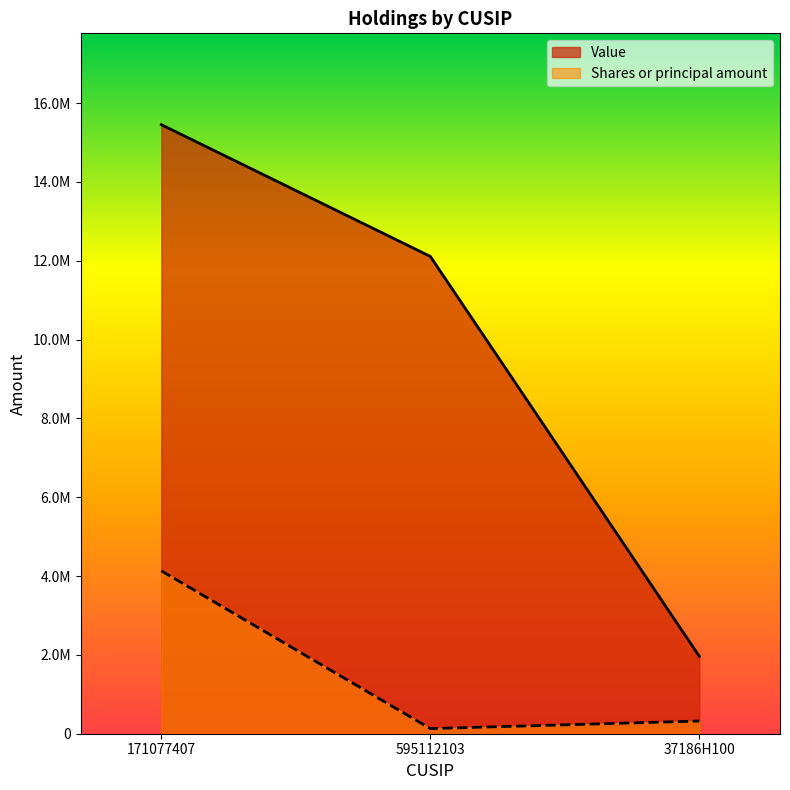

Reading left to right, extract all data points from this chart.

Value: 171077407=15452000	595112103=12110000	37186H100=1965000
Shares or principal amount: 171077407=4131317	595112103=130000	37186H100=322082